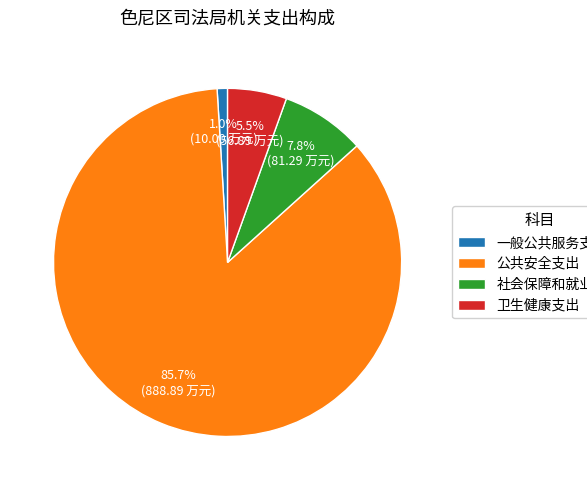

True or false: 一般公共服务支出 accounts for 6% of the total.

False